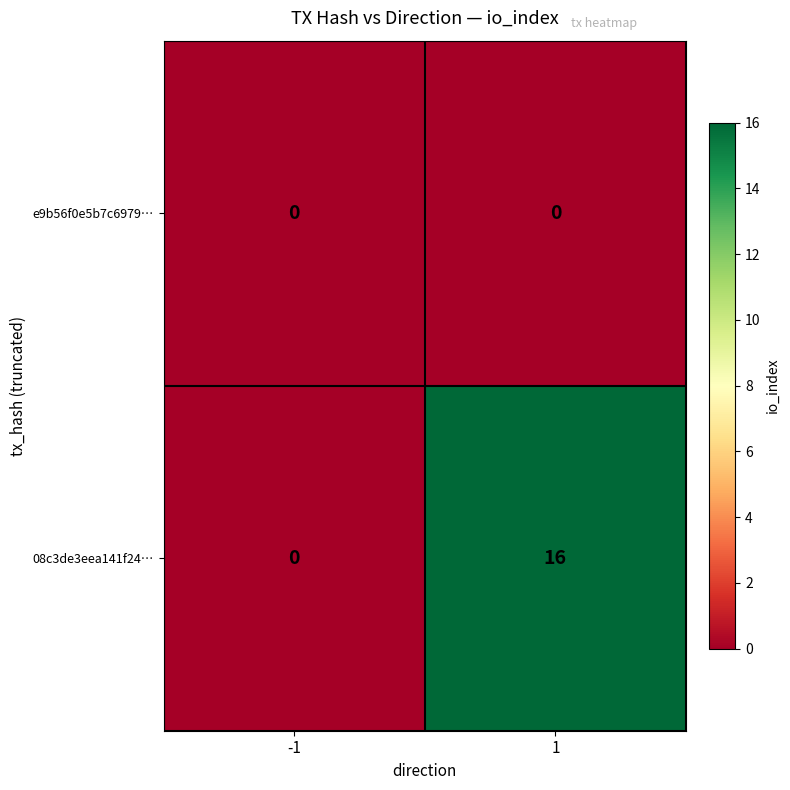

The value of 08c3de3eea141f24… at -1 is 9. True or false?

False